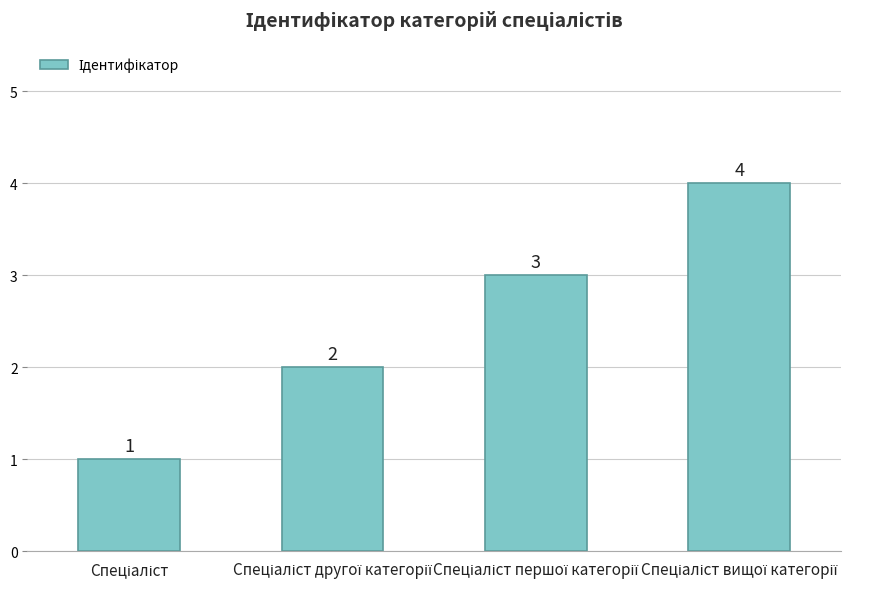

Reading left to right, transcribe all the data shown in this chart.

1	2	3	4